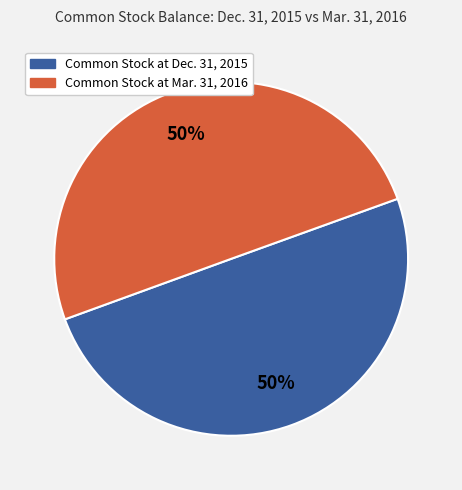

To the nearest percent, what is the combined percentage of Common Stock at Dec. 31, 2015 and Common Stock at Mar. 31, 2016?

100%